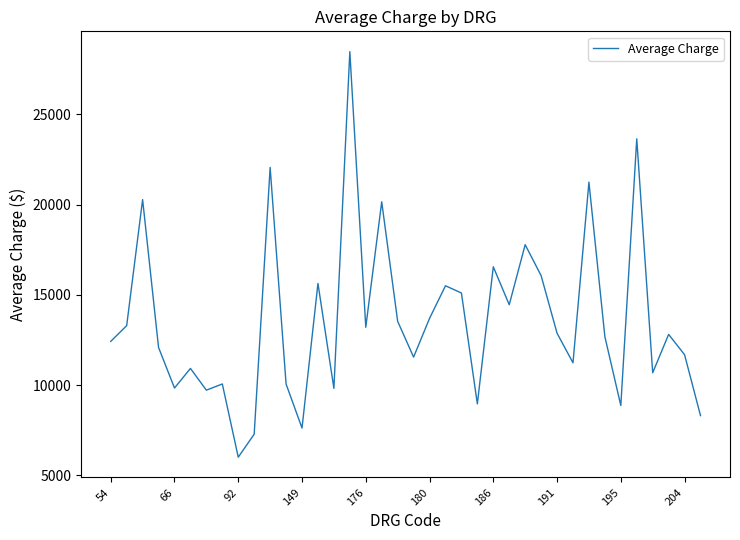

What is the maximum value shown in the chart?

28472